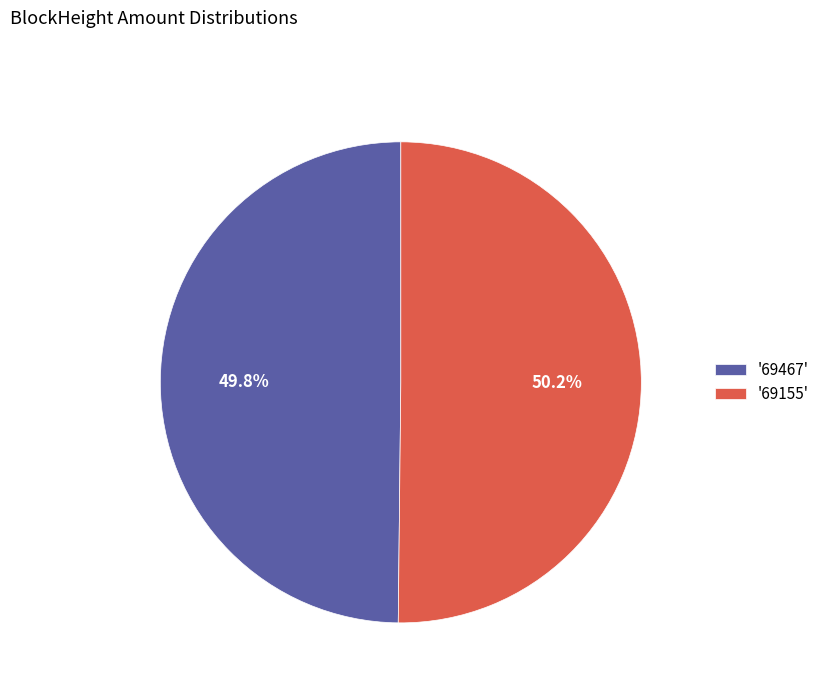

Does any single category account for the majority?

Yes